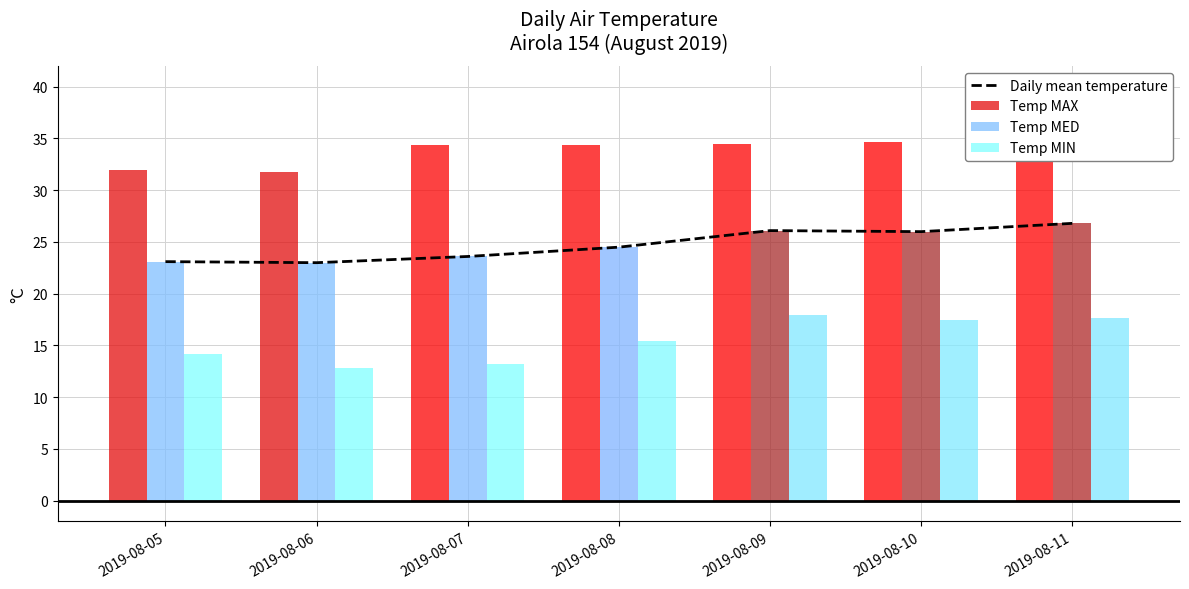

How many distinct data groups are displayed?

4